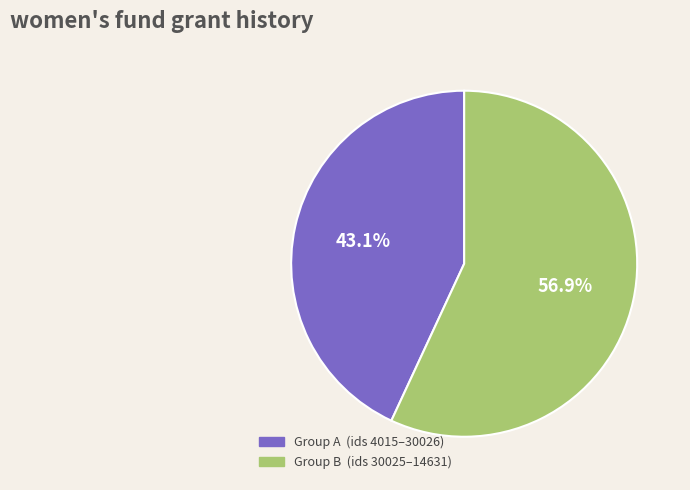

Does any single category account for the majority?

Yes